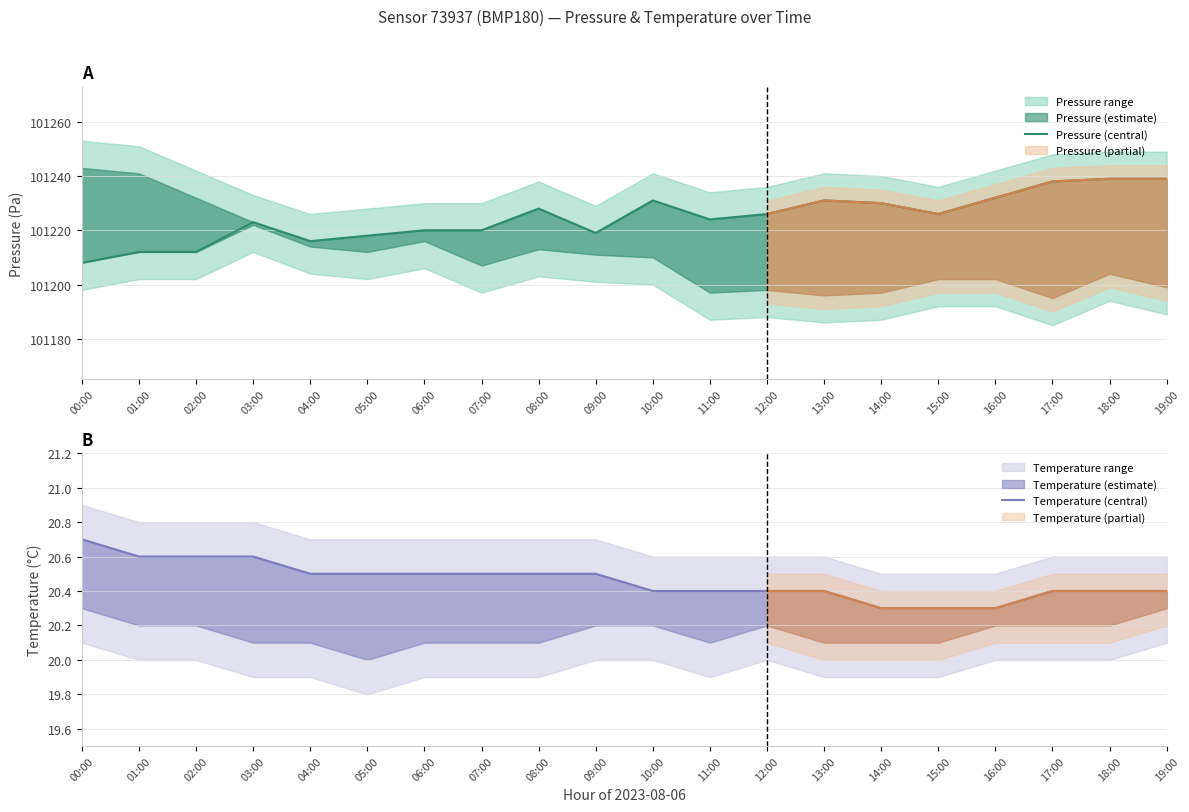

Is this an area chart (filled region under the line)?

No